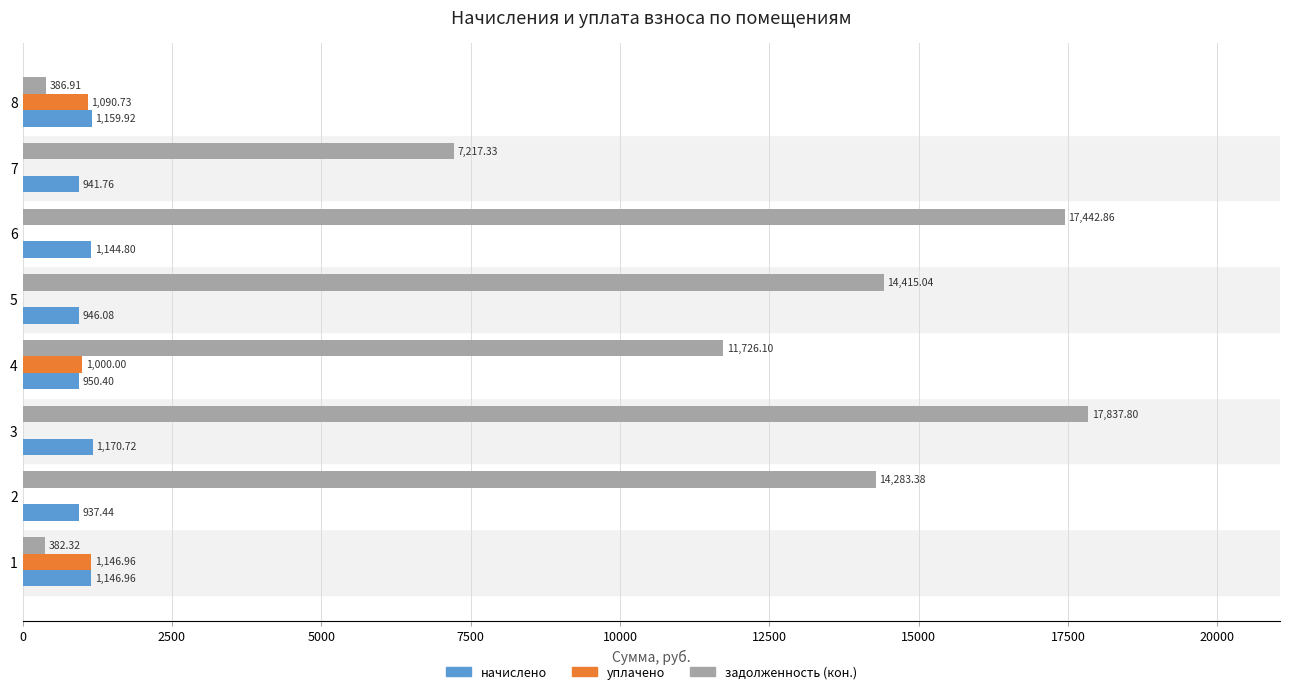

What is the sum of all начислено values?

8398.1